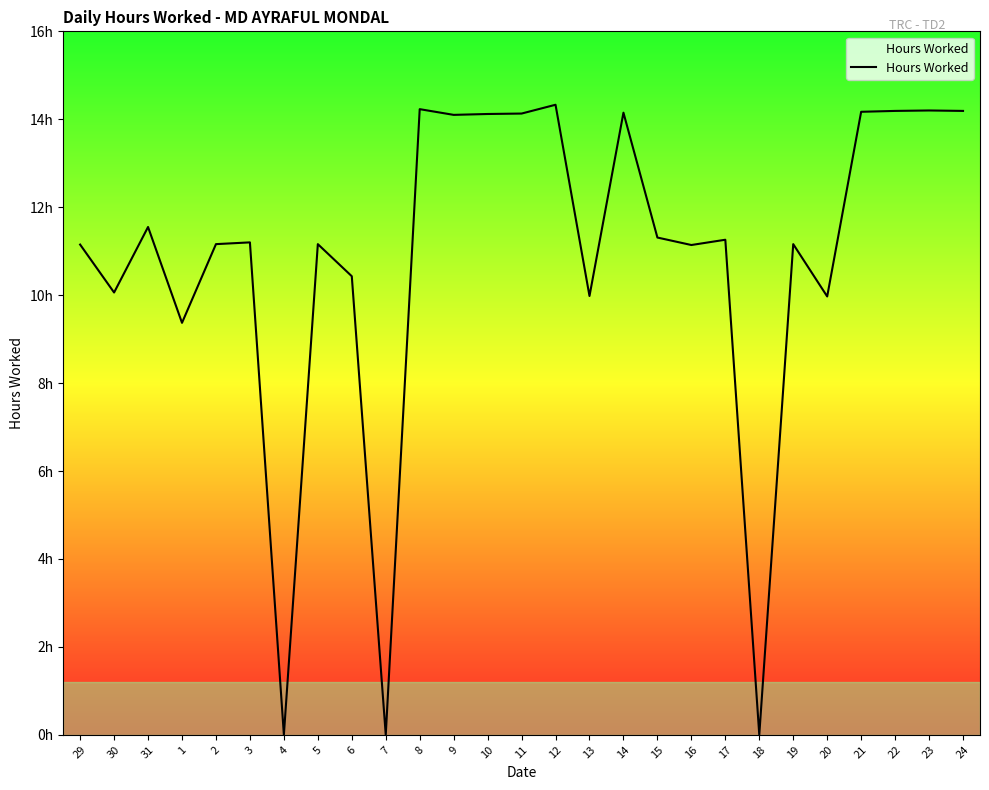

Reading left to right, transcribe all the data shown in this chart.

11.2	10.1	11.6	9.4	11.2	11.2	0.0	11.2	10.4	0.0	14.2	14.1	14.1	14.1	14.3	10.0	14.2	11.3	11.1	11.3	0.0	11.2	10.0	14.2	14.2	14.2	14.2